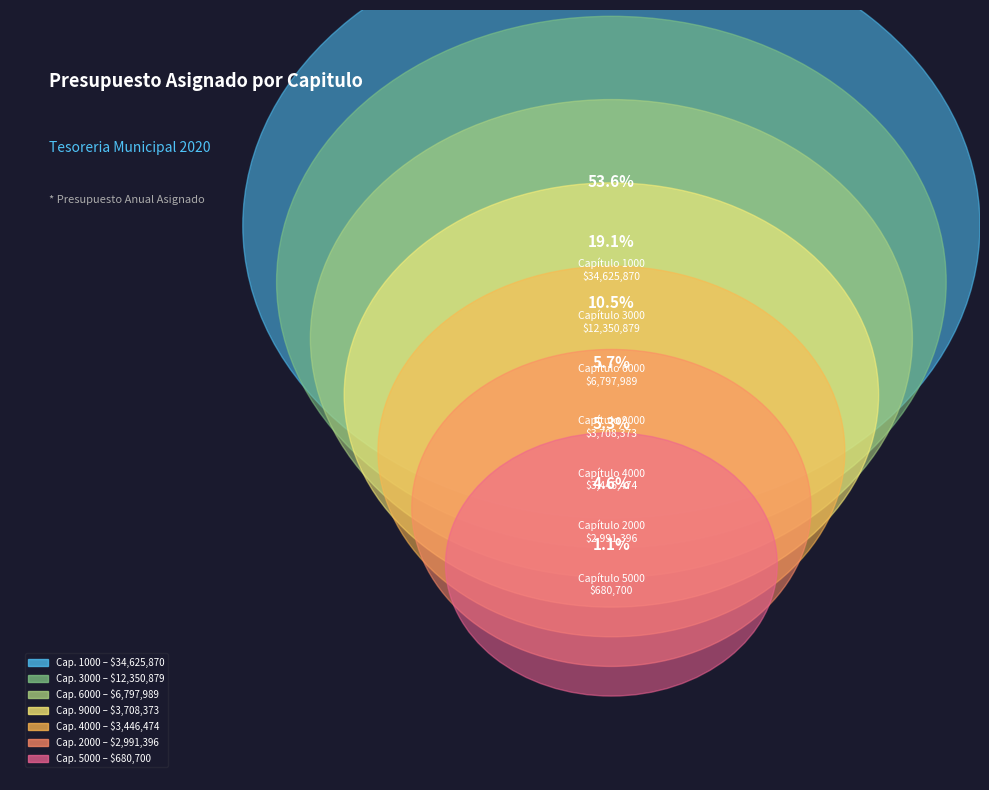

To the nearest percent, what percentage of the pie is 5000?

1%